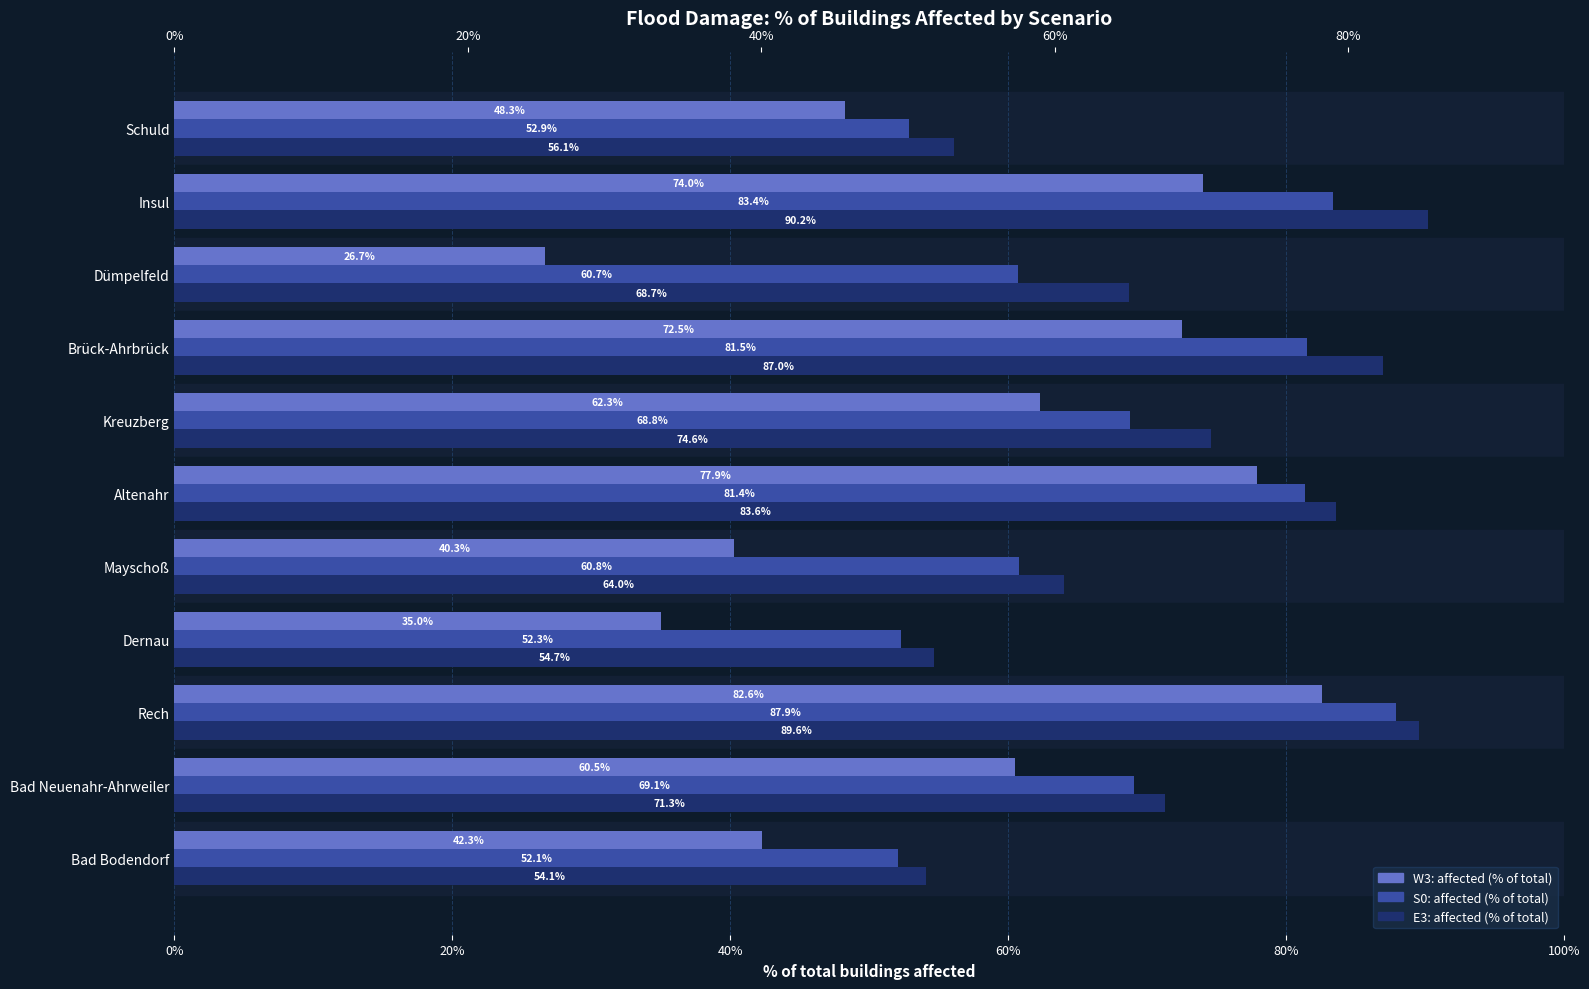

At Bad Bodendorf, list the series in order from smallest to largest.

W3: affected (% of total), S0: affected (% of total), E3: affected (% of total)